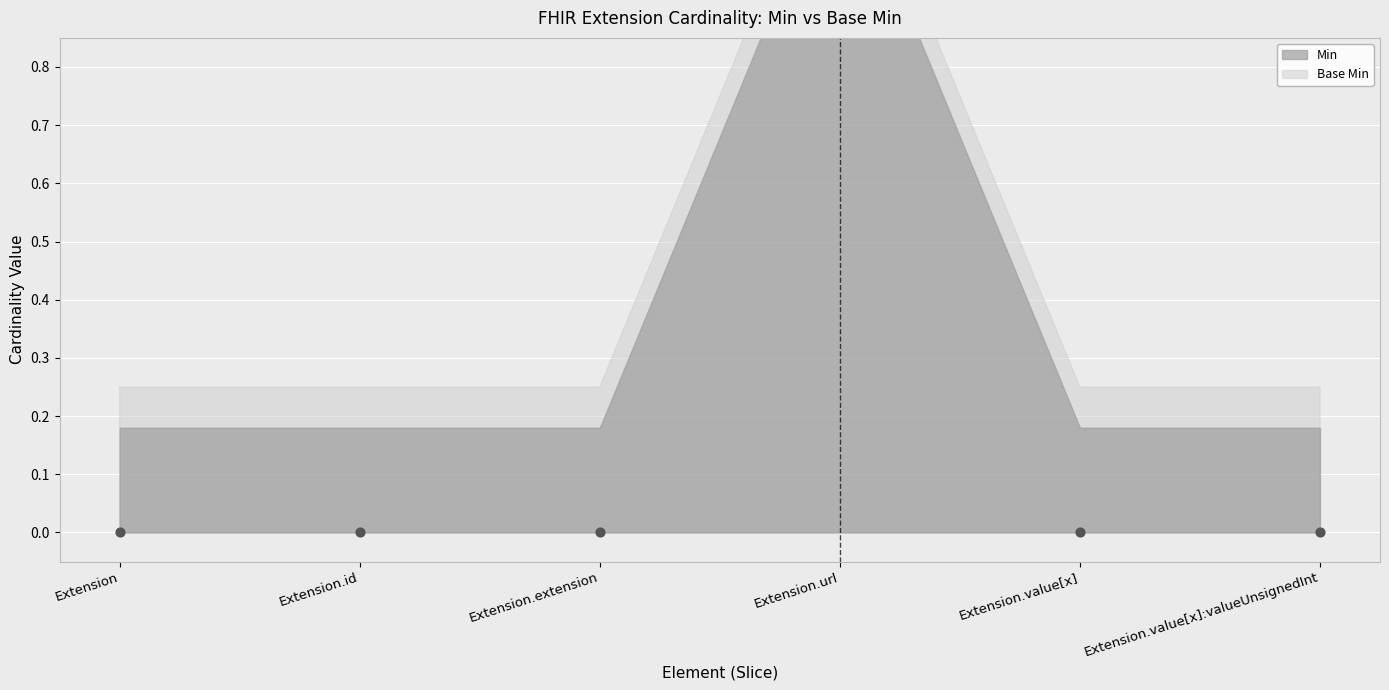

Which series contains the highest Y value?

Min